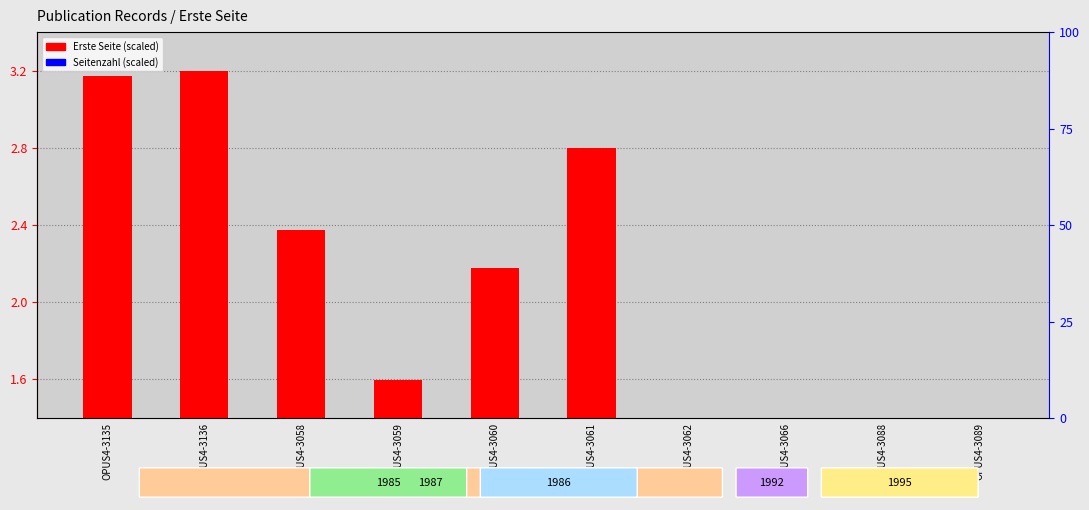

Which series changed the most between OPUS4-3059 and OPUS4-3060?

Erste Seite (scaled)